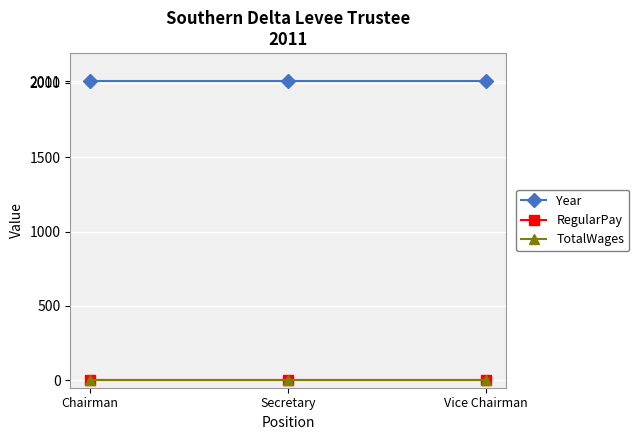

What position from the left is Vice Chairman?

3